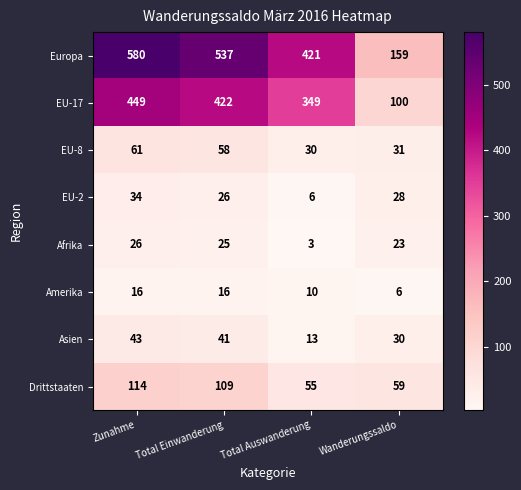

What is the smallest value displayed?

3